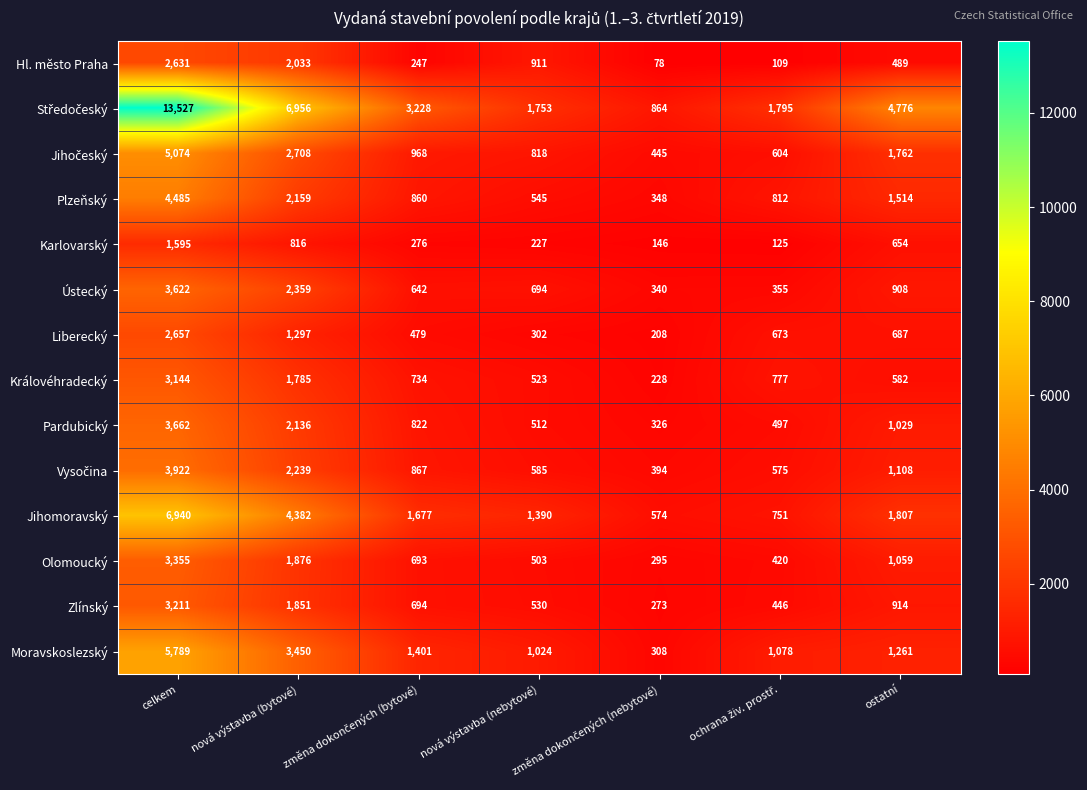

What is the smallest value displayed?

78